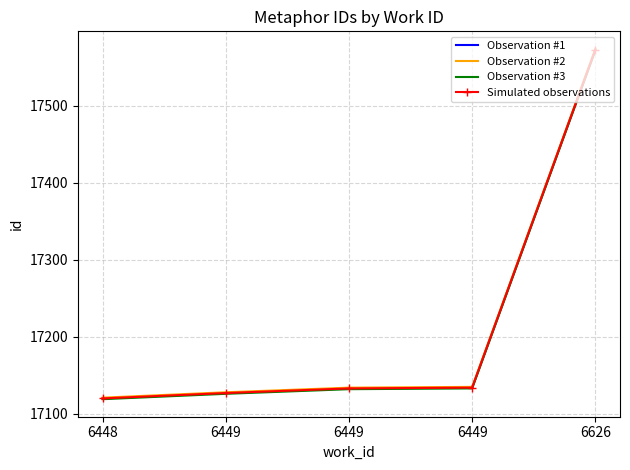

Rank the categories by Observation #2 value from lowest to highest.

6448, 6449, 6449, 6449, 6626